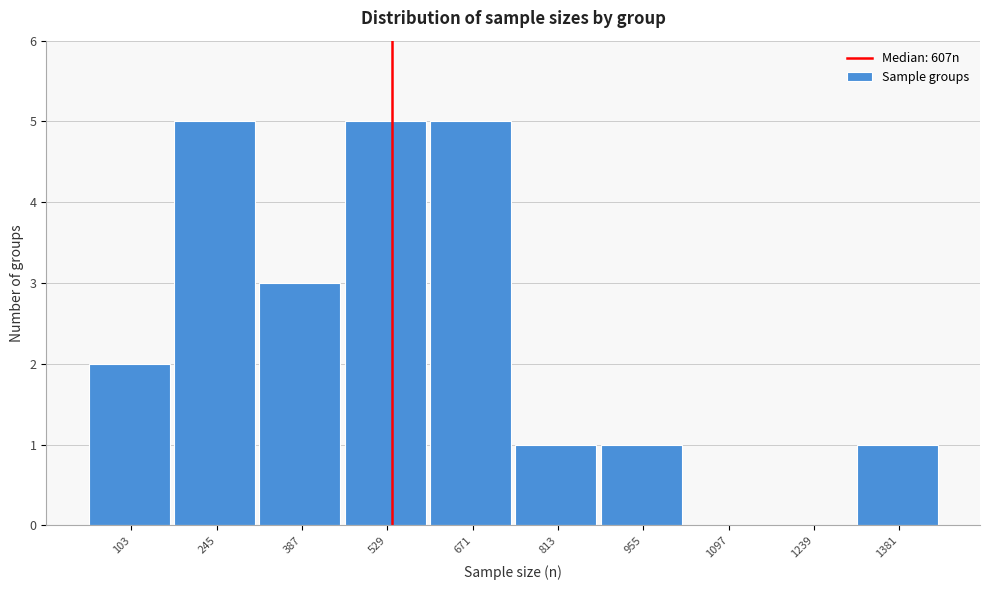

Reading left to right, extract all data points from this chart.

103=2	245=5	387=3	529=5	671=5	813=1	955=1	1097=0	1239=0	1381=1